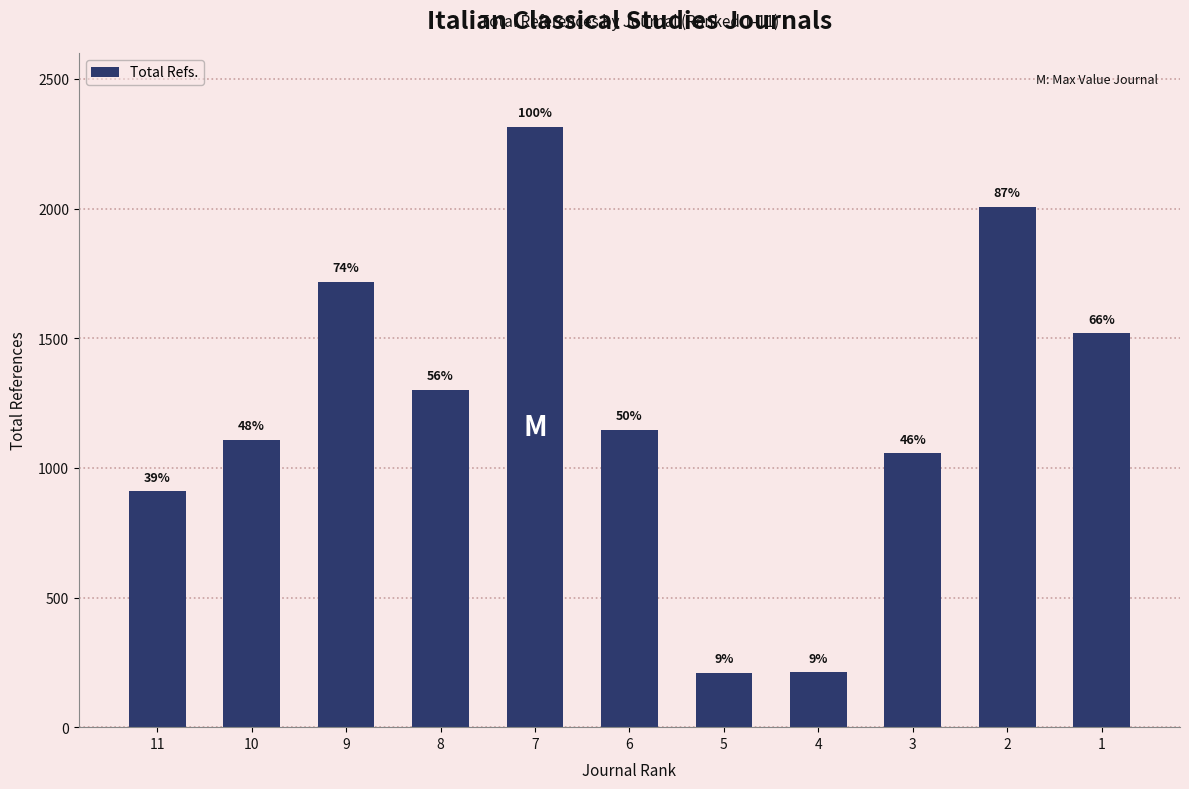

What is the sum of all values?

13501